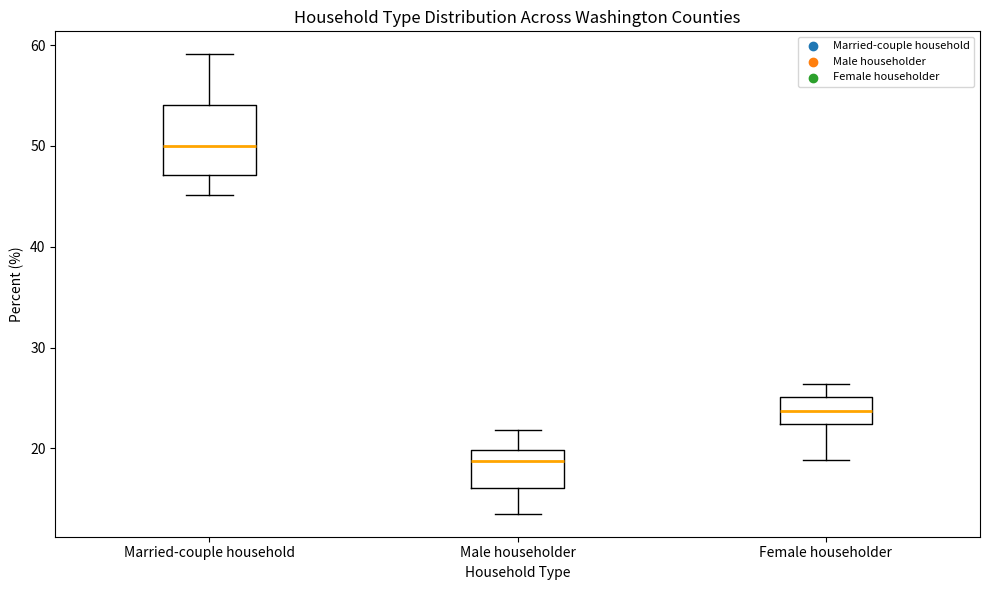

Reading left to right, transcribe this box plot: for each box, give where its median line is, the range the box spans, and where its two whiskers end, as read against the y-axis. The values are not printed on the chart, so give them approximately, as read against the axis.

Married-couple household: median 50, box 47 to 54, whiskers 45 to 59
Male householder: median 19, box 16 to 20, whiskers 14 to 22
Female householder: median 24, box 22 to 25, whiskers 19 to 26